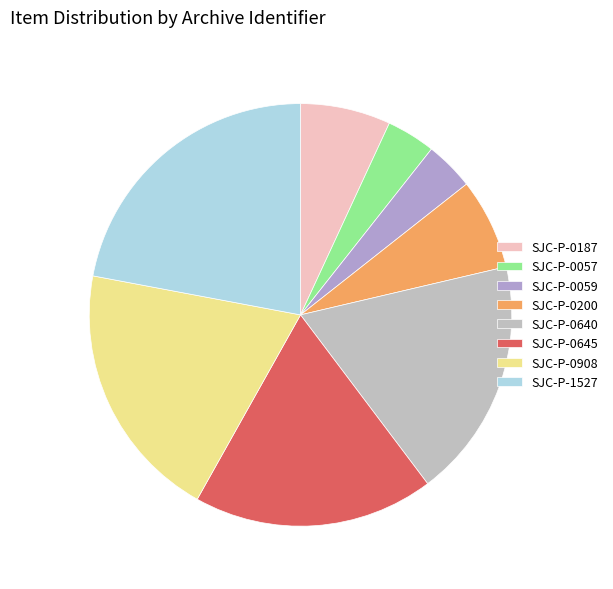

What percentage is the SJC-P-0200 slice, to the nearest percent?

7%